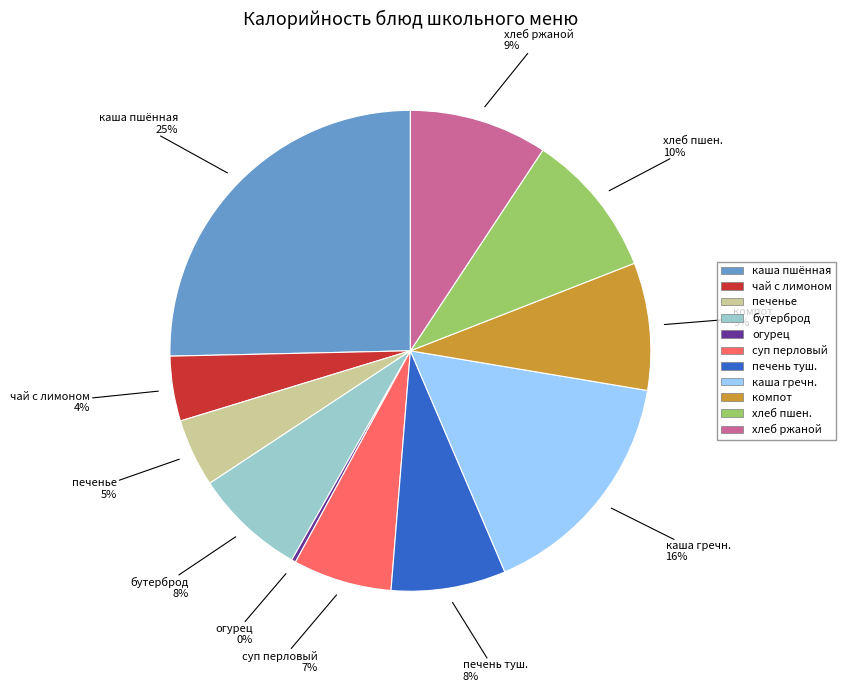

How many slices are in this pie chart?

11